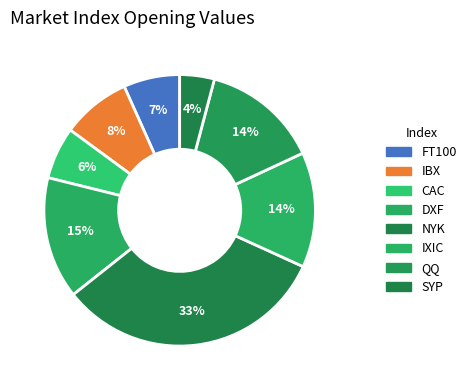

How many segments does this pie chart have?

8